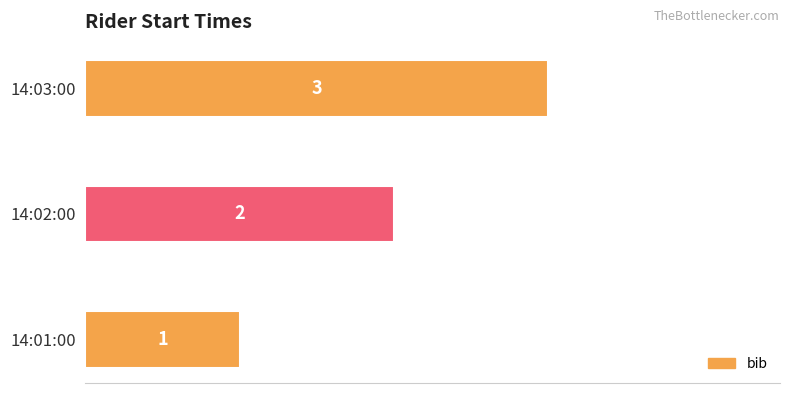

Rank the categories by value from lowest to highest.

14:01:00, 14:02:00, 14:03:00